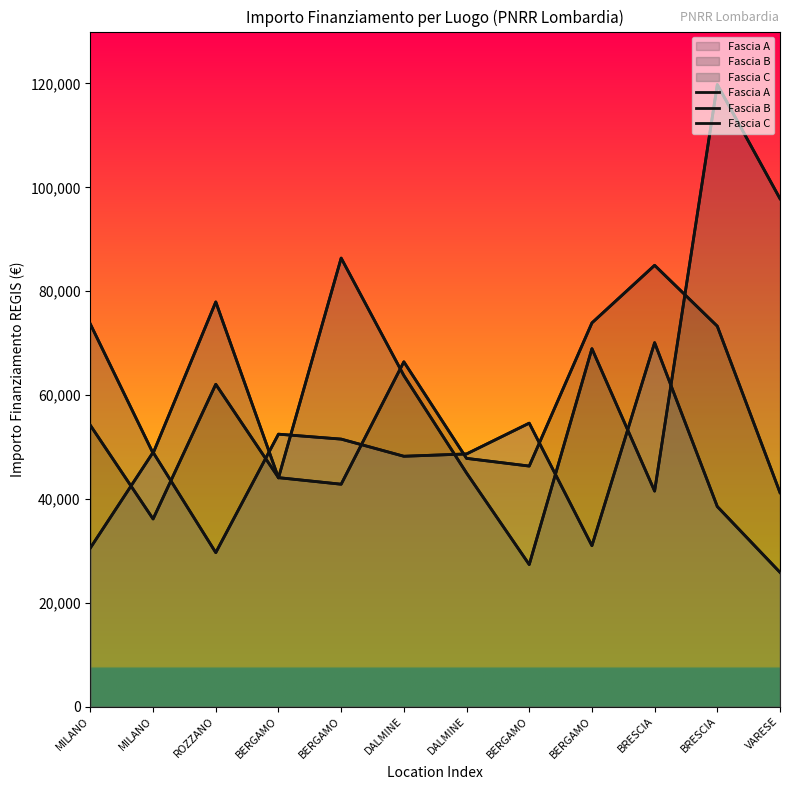

How many lines are shown in the chart?

3